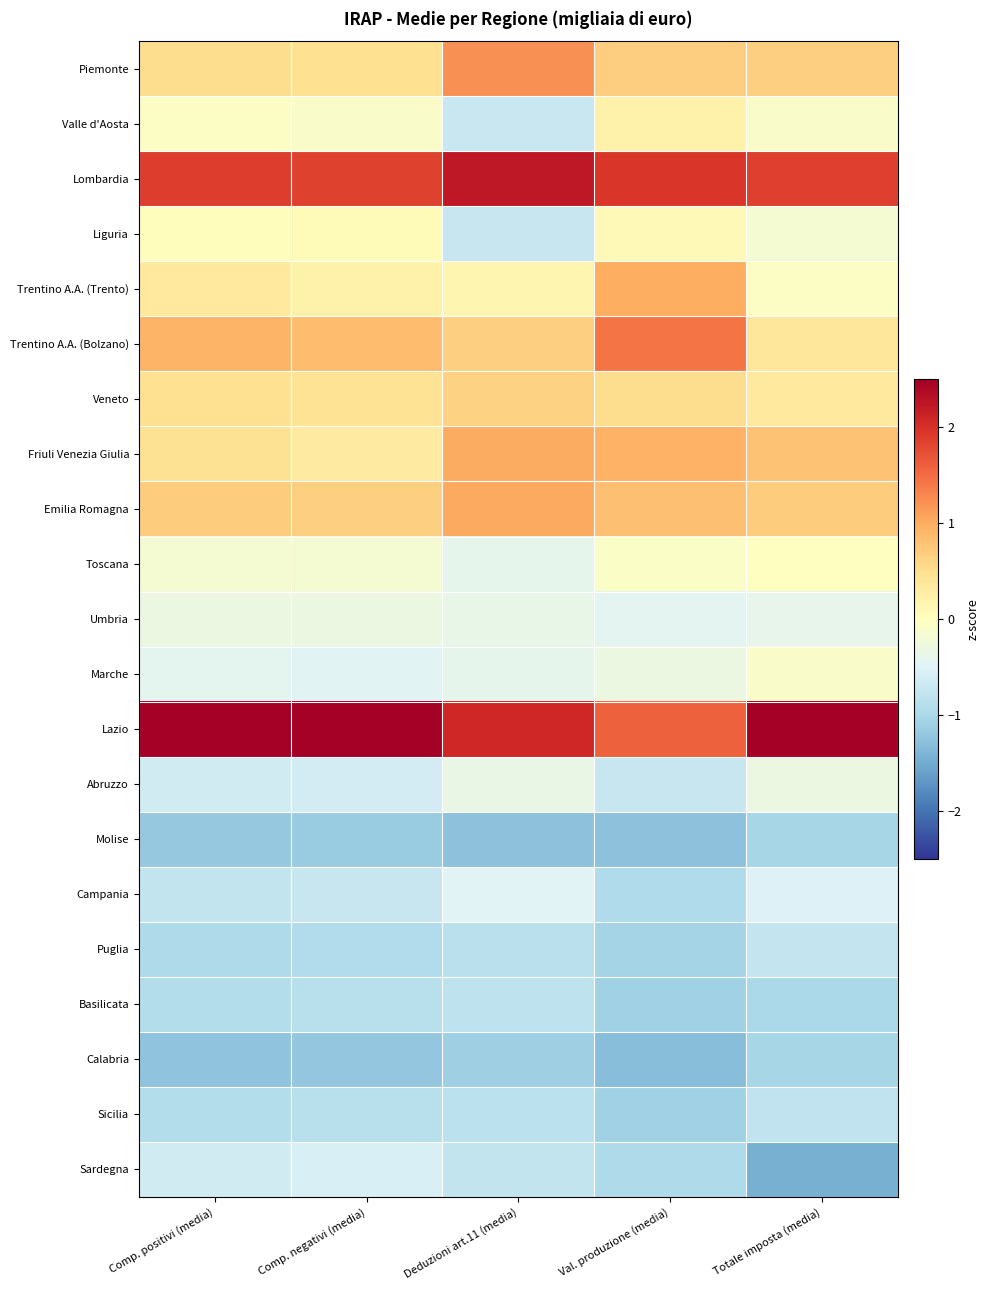

Reading right to left, transcribe all the data shown in this chart.

Piemonte: Totale imposta (media)=0.6	Val. produzione (media)=0.7	Deduzioni art.11 (media)=1.2	Comp. negativi (media)=0.5	Comp. positivi (media)=0.5
Valle d'Aosta: Totale imposta (media)=-0.1	Val. produzione (media)=0.2	Deduzioni art.11 (media)=-0.7	Comp. negativi (media)=-0.1	Comp. positivi (media)=-0.0
Lombardia: Totale imposta (media)=1.9	Val. produzione (media)=1.9	Deduzioni art.11 (media)=2.2	Comp. negativi (media)=1.8	Comp. positivi (media)=1.9
Liguria: Totale imposta (media)=-0.2	Val. produzione (media)=0.1	Deduzioni art.11 (media)=-0.7	Comp. negativi (media)=0.1	Comp. positivi (media)=0.0
Trentino A.A. (Trento): Totale imposta (media)=-0.0	Val. produzione (media)=1.0	Deduzioni art.11 (media)=0.2	Comp. negativi (media)=0.2	Comp. positivi (media)=0.3
Trentino A.A. (Bolzano): Totale imposta (media)=0.4	Val. produzione (media)=1.4	Deduzioni art.11 (media)=0.7	Comp. negativi (media)=0.8	Comp. positivi (media)=0.9
Veneto: Totale imposta (media)=0.3	Val. produzione (media)=0.5	Deduzioni art.11 (media)=0.6	Comp. negativi (media)=0.4	Comp. positivi (media)=0.5
Friuli Venezia Giulia: Totale imposta (media)=0.8	Val. produzione (media)=1.0	Deduzioni art.11 (media)=1.0	Comp. negativi (media)=0.3	Comp. positivi (media)=0.5
Emilia Romagna: Totale imposta (media)=0.7	Val. produzione (media)=0.8	Deduzioni art.11 (media)=1.0	Comp. negativi (media)=0.7	Comp. positivi (media)=0.7
Toscana: Totale imposta (media)=-0.0	Val. produzione (media)=-0.1	Deduzioni art.11 (media)=-0.4	Comp. negativi (media)=-0.2	Comp. positivi (media)=-0.2
Umbria: Totale imposta (media)=-0.4	Val. produzione (media)=-0.4	Deduzioni art.11 (media)=-0.4	Comp. negativi (media)=-0.3	Comp. positivi (media)=-0.3
Marche: Totale imposta (media)=-0.1	Val. produzione (media)=-0.3	Deduzioni art.11 (media)=-0.4	Comp. negativi (media)=-0.5	Comp. positivi (media)=-0.4
Lazio: Totale imposta (media)=3.0	Val. produzione (media)=1.6	Deduzioni art.11 (media)=2.1	Comp. negativi (media)=3.0	Comp. positivi (media)=2.8
Abruzzo: Totale imposta (media)=-0.3	Val. produzione (media)=-0.7	Deduzioni art.11 (media)=-0.3	Comp. negativi (media)=-0.6	Comp. positivi (media)=-0.6
Molise: Totale imposta (media)=-1.0	Val. produzione (media)=-1.3	Deduzioni art.11 (media)=-1.3	Comp. negativi (media)=-1.1	Comp. positivi (media)=-1.2
Campania: Totale imposta (media)=-0.5	Val. produzione (media)=-0.9	Deduzioni art.11 (media)=-0.5	Comp. negativi (media)=-0.7	Comp. positivi (media)=-0.8
Puglia: Totale imposta (media)=-0.8	Val. produzione (media)=-1.0	Deduzioni art.11 (media)=-0.8	Comp. negativi (media)=-0.9	Comp. positivi (media)=-1.0
Basilicata: Totale imposta (media)=-1.0	Val. produzione (media)=-1.1	Deduzioni art.11 (media)=-0.8	Comp. negativi (media)=-0.9	Comp. positivi (media)=-0.9
Calabria: Totale imposta (media)=-1.0	Val. produzione (media)=-1.3	Deduzioni art.11 (media)=-1.1	Comp. negativi (media)=-1.2	Comp. positivi (media)=-1.2
Sicilia: Totale imposta (media)=-0.8	Val. produzione (media)=-1.1	Deduzioni art.11 (media)=-0.8	Comp. negativi (media)=-0.9	Comp. positivi (media)=-0.9
Sardegna: Totale imposta (media)=-1.5	Val. produzione (media)=-1.0	Deduzioni art.11 (media)=-0.8	Comp. negativi (media)=-0.5	Comp. positivi (media)=-0.6